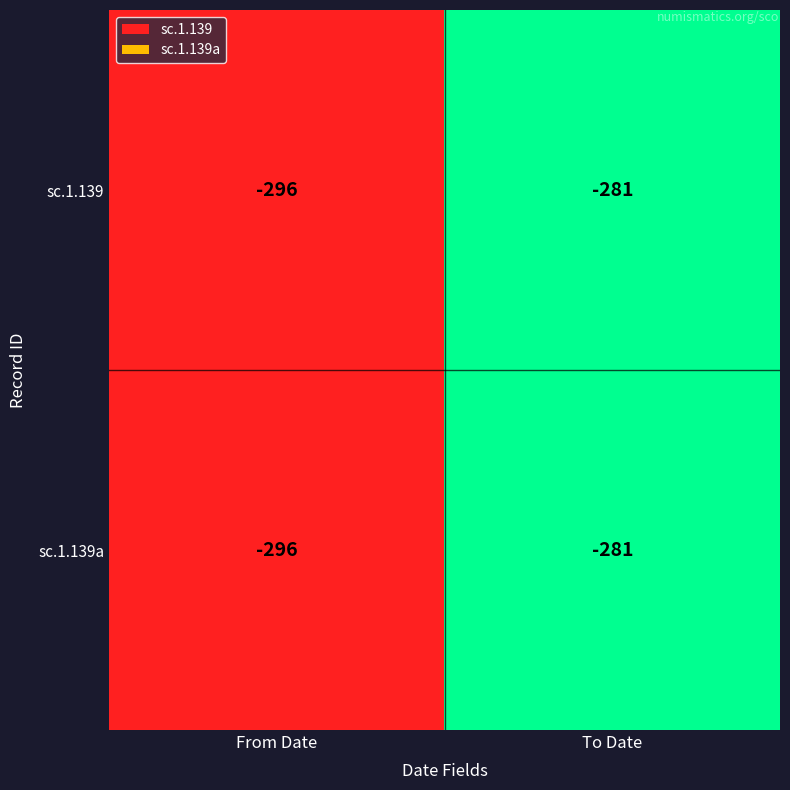

Rank the categories by sc.1.139 value from highest to lowest.

To Date, From Date